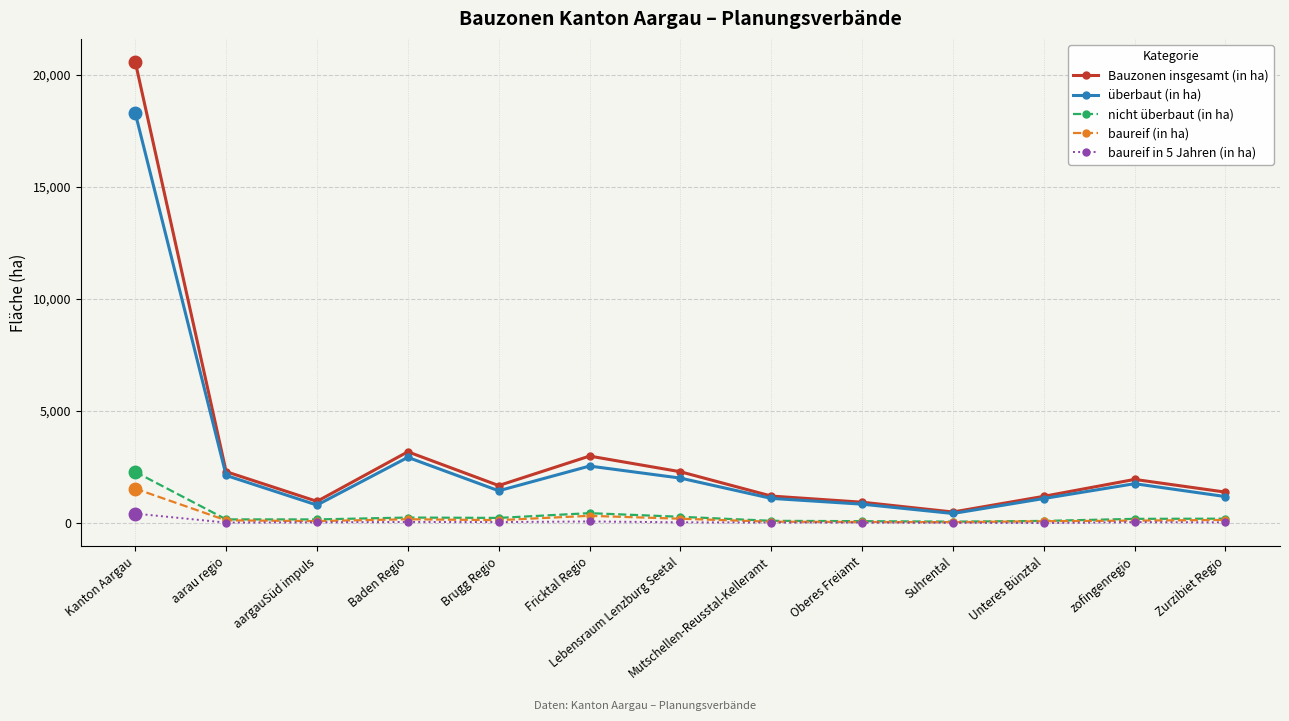

Is the value of überbaut (in ha) at Oberes Freiamt greater than the value of Bauzonen insgesamt (in ha) at Baden Regio?

No